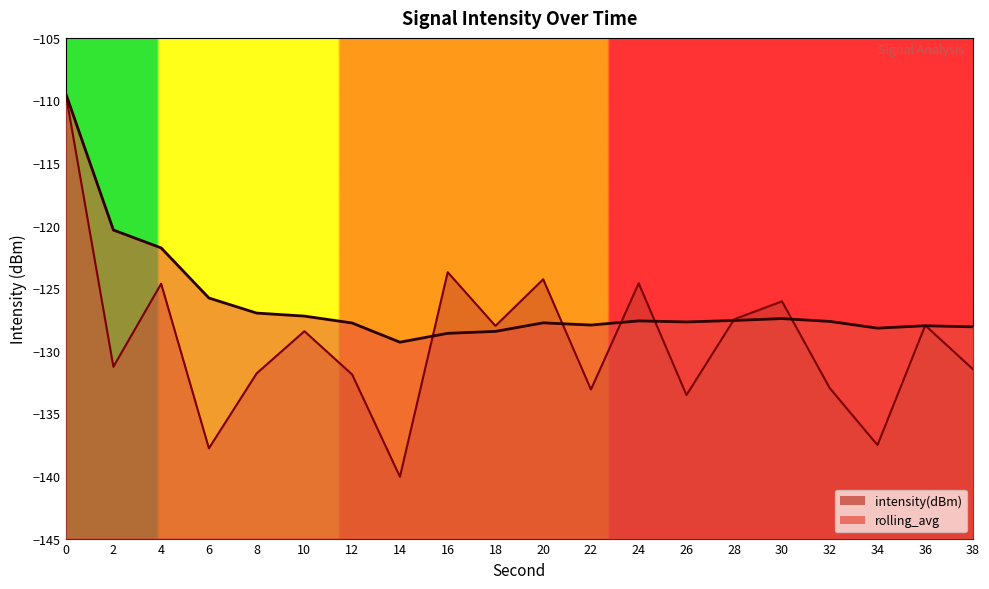

True or false: rolling_avg has more than 1 interior local peaks.

True